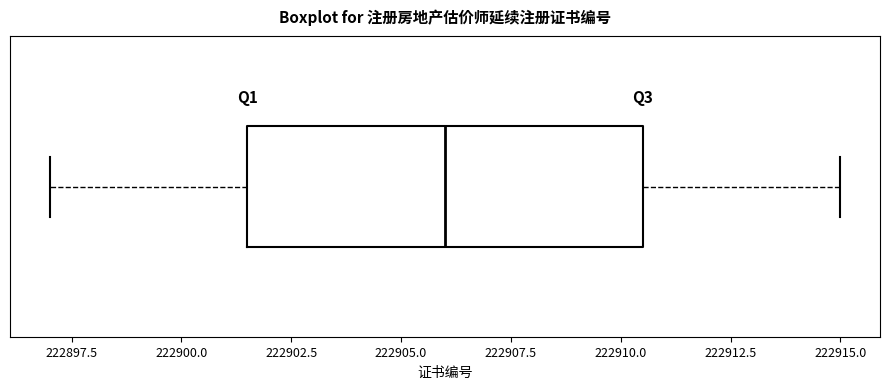

Transcribe this box plot: give where the median line is, the range the box spans, and where the two whiskers end, as read against the x-axis. The values are not printed on the chart, so give them approximately, as read against the axis.

median 222906.0, box 222901.5 to 222910.5, whiskers 222897.0 to 222915.0